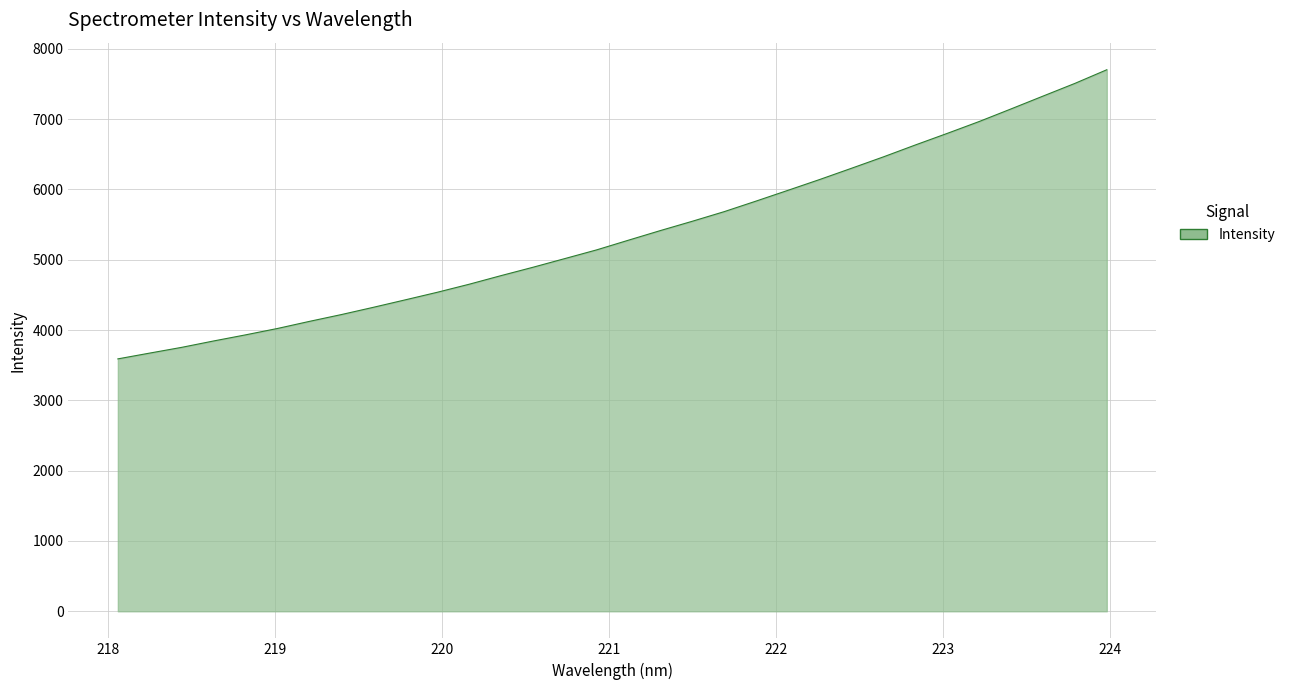

What is the difference between the maximum and minimum values?

4112.1